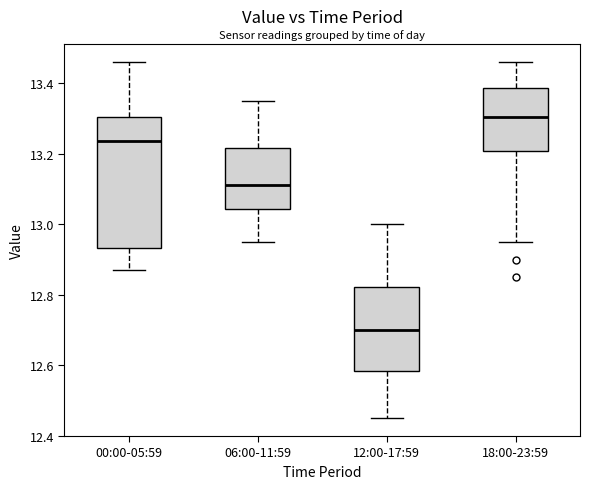

Reading left to right, read every box against the y-axis: the position of its median line, the range the box covers, and the ends of its whiskers. The values are not printed on the chart, so give them approximately, as read against the axis.

00:00-05:59: median 13.24, box 12.94 to 13.30, whiskers 12.88 to 13.46
06:00-11:59: median 13.12, box 13.04 to 13.22, whiskers 12.96 to 13.36
12:00-17:59: median 12.70, box 12.58 to 12.82, whiskers 12.46 to 13.00
18:00-23:59: median 13.30, box 13.20 to 13.38, whiskers 12.96 to 13.46